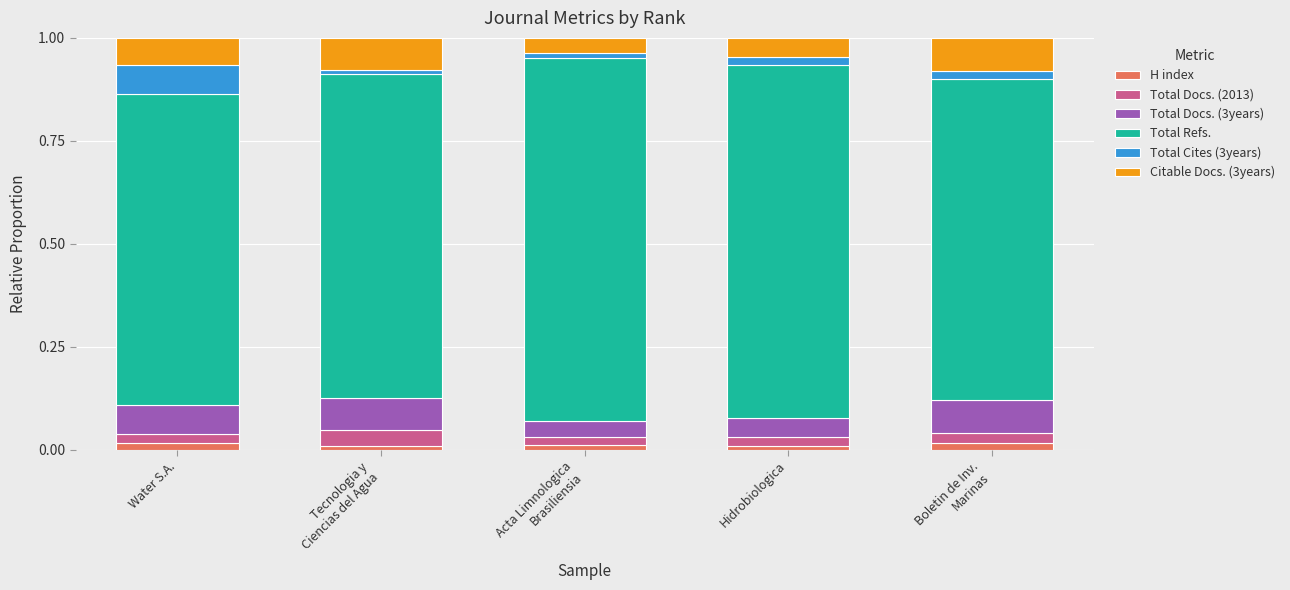

Which series has the widest spread of values?

Total Refs.